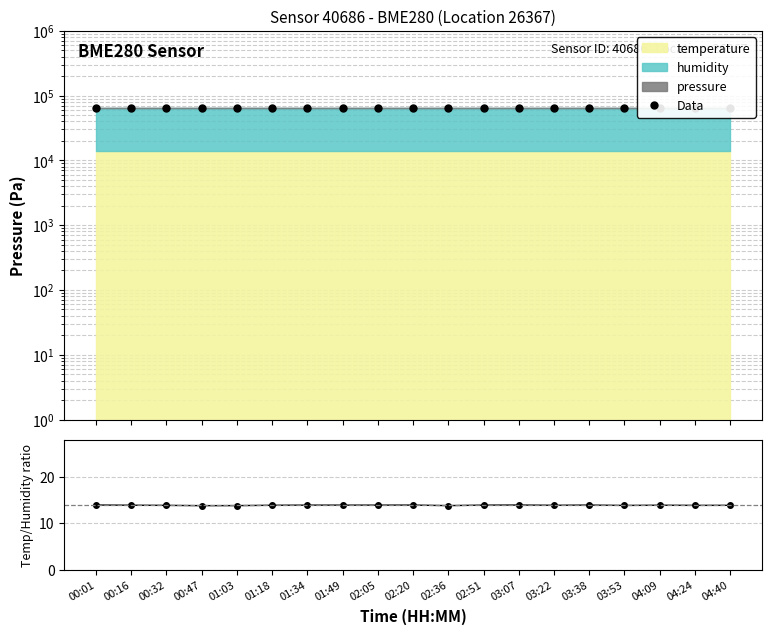

What is the sum of all Data values?

1214151.7